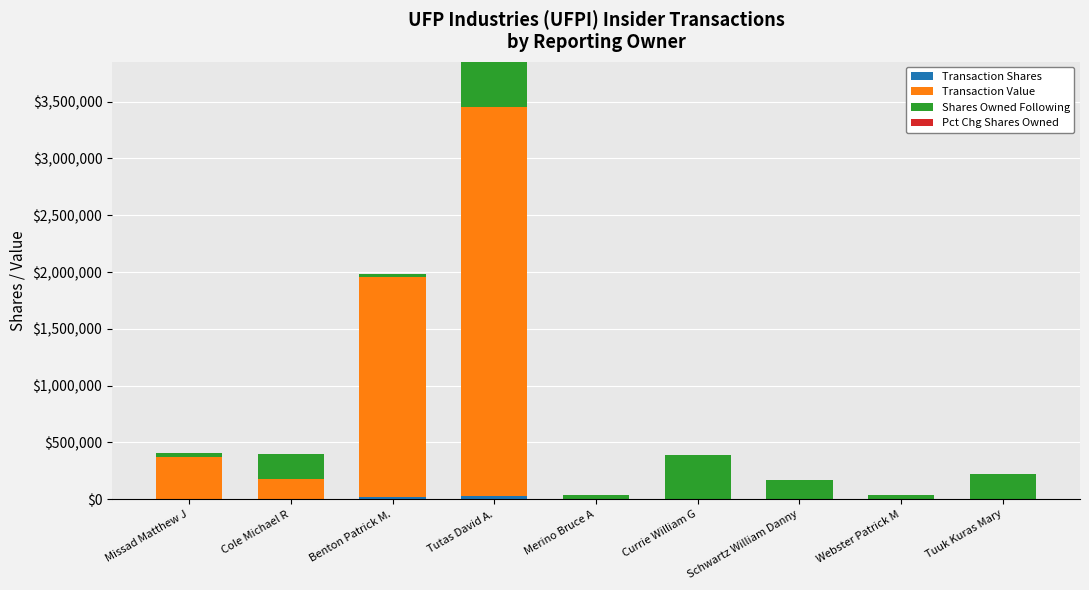

Are the bars grouped side by side (vs. stacked)?

No